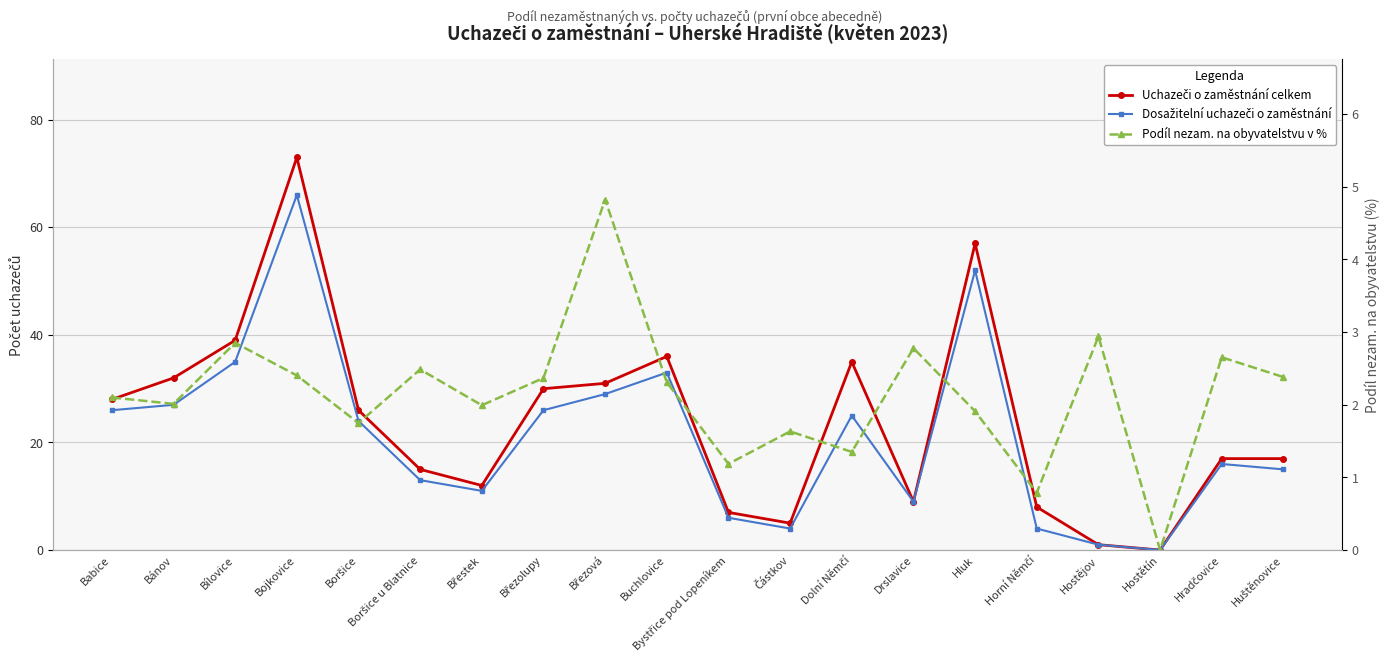

The Uchazeči o zaměstnání celkem series shows 29.6 at Hradčovice. True or false?

False